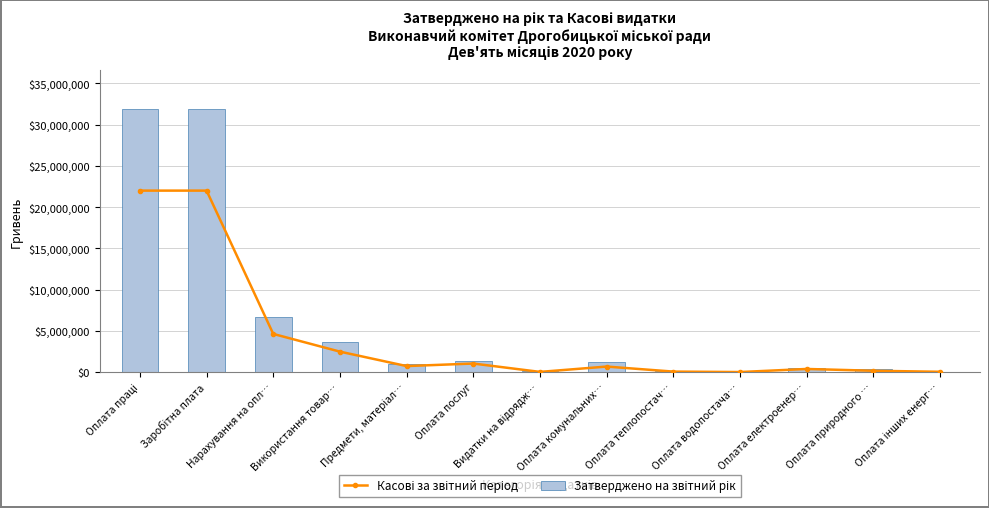

Rank the series at Оплата інших енерг… from lowest to highest value.

Касові за звітний період, Затверджено на звітний рік